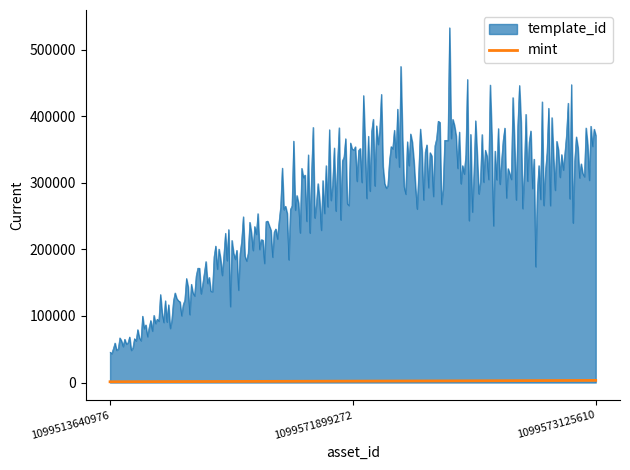

Which series has the largest range (max minus min)?

template_id